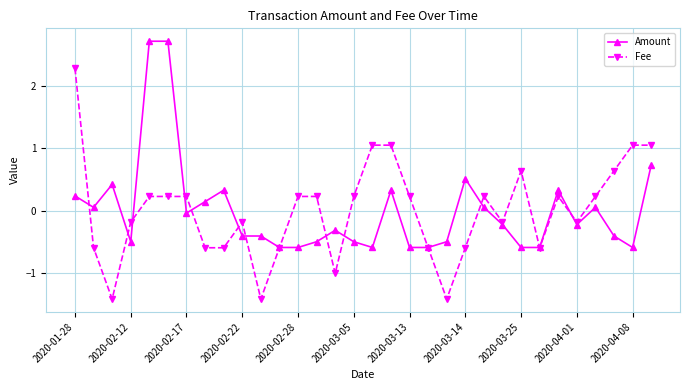

Which series has the largest range (max minus min)?

Fee